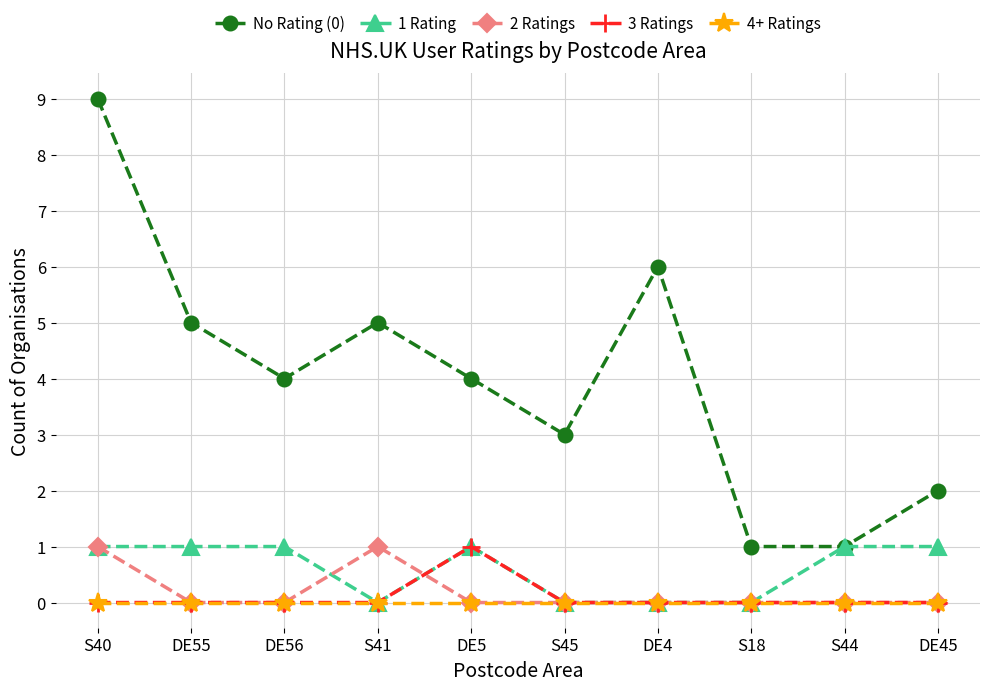

What position from the left is DE4?

7